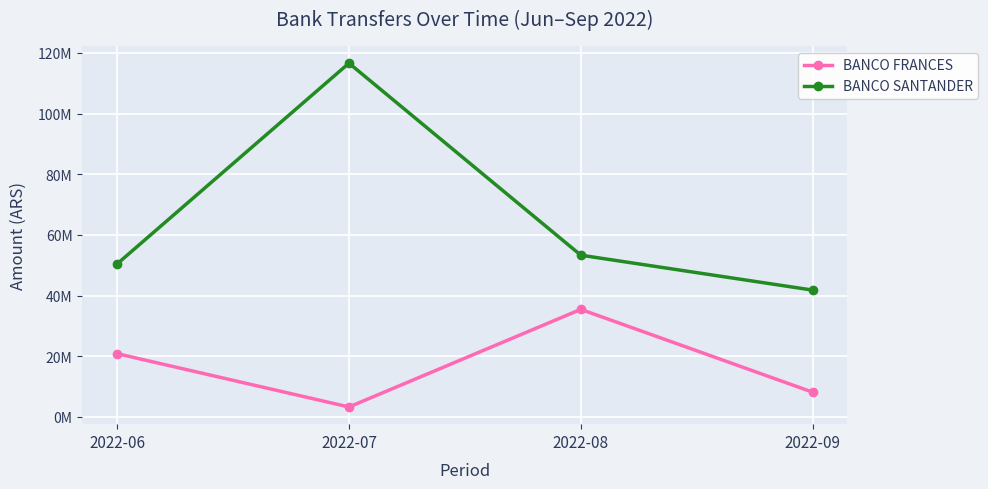

What is the value of the BANCO SANTANDER point at the 4th from the left?

41785000